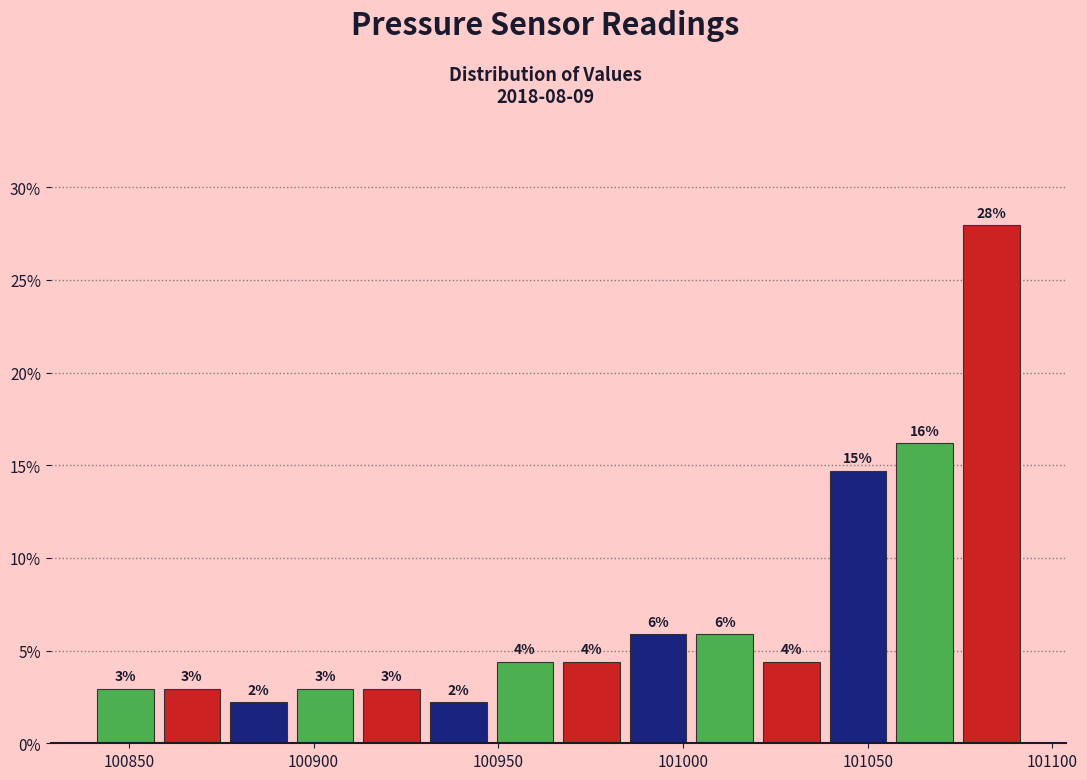

Read against the x-axis, roughly where is the centre of the tallest bar?

101085